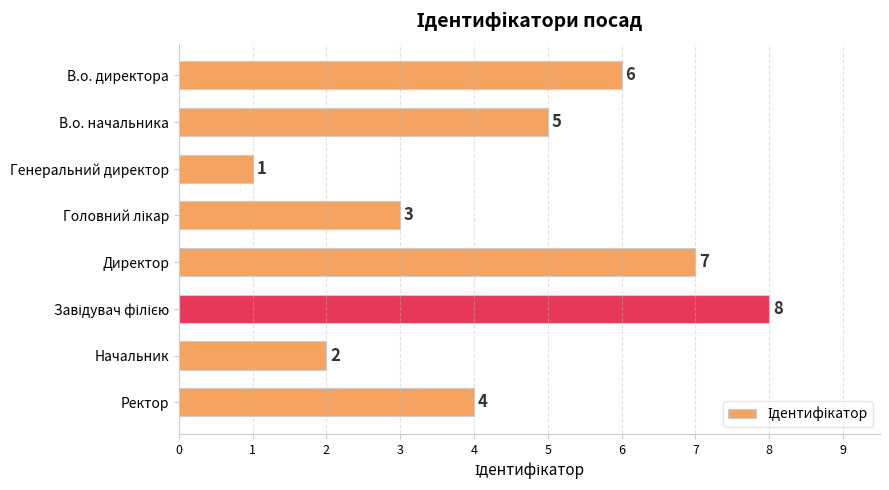

What is the sum of the values at В.о. начальника and Директор?

12